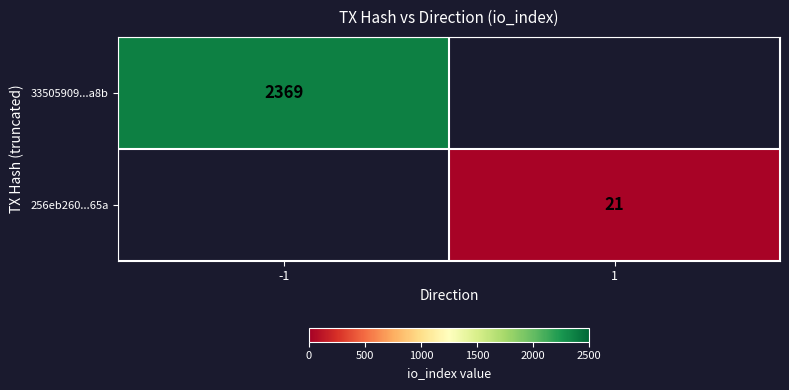

Count the number of data series in this chart.

2